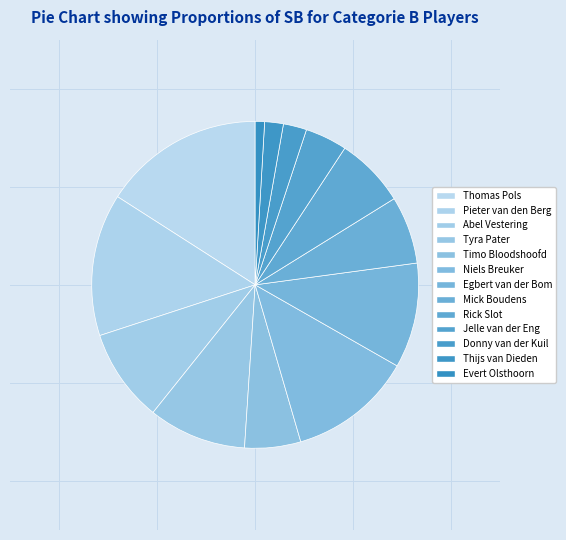

Rank the categories by value from highest to lowest.

Thomas Pols, Pieter van den Berg, Niels Breuker, Egbert van der Bom, Tyra Pater, Abel Vestering, Rick Slot, Mick Boudens, Timo Bloodshoofd, Jelle van der Eng, Donny van der Kuil, Thijs van Dieden, Evert Olsthoorn